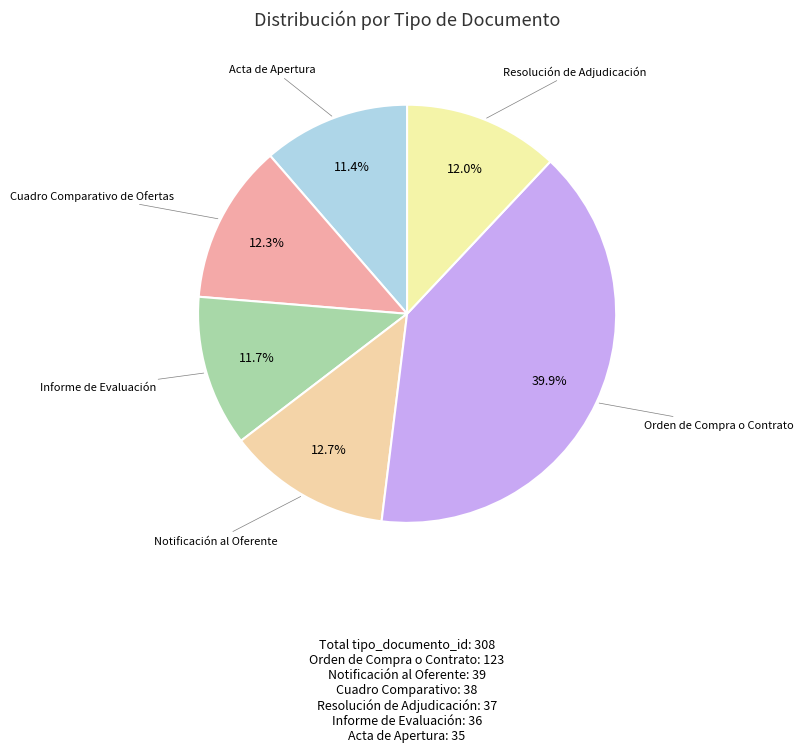

Count the number of slices in the pie.

6